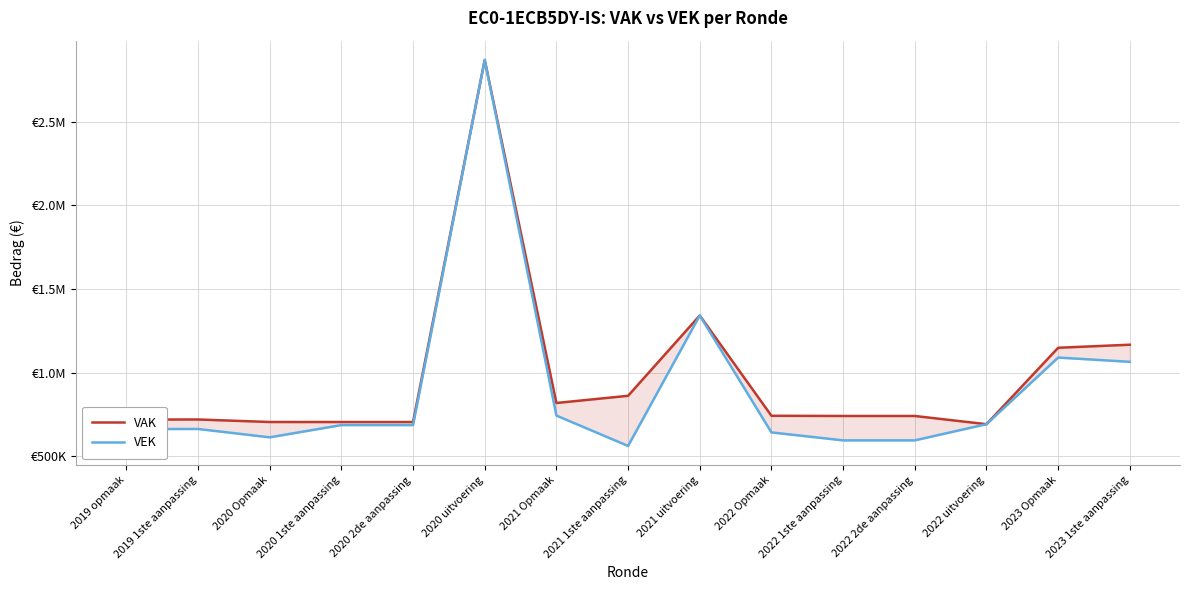

What is the label of the 2nd point from the right?

2023 Opmaak